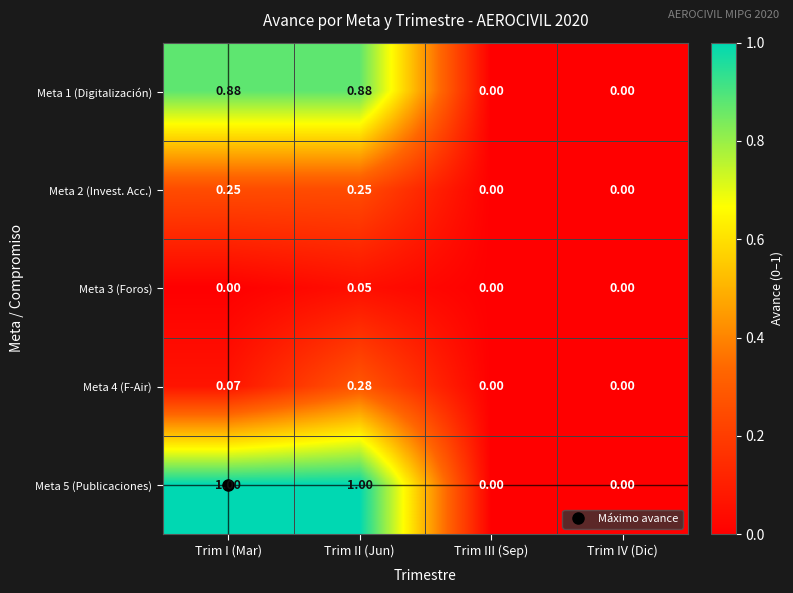

At which category is the sum across all series the highest?

Trim II (Jun)